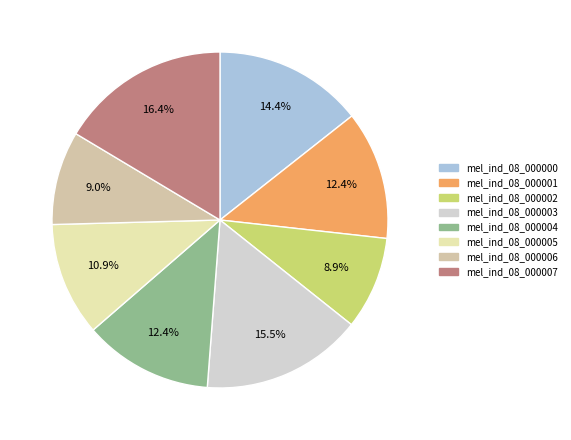

To the nearest percent, what portion does mel_ind_08_000001 represent?

12%